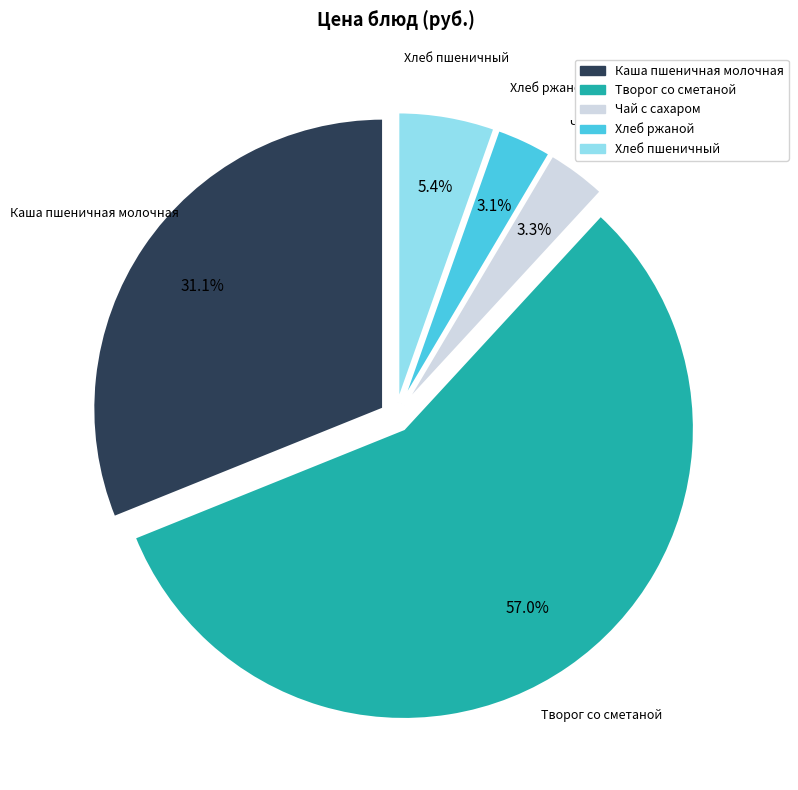

What is the ratio of the value at Каша пшеничная молочная to the value at Творог со сметаной?

0.5